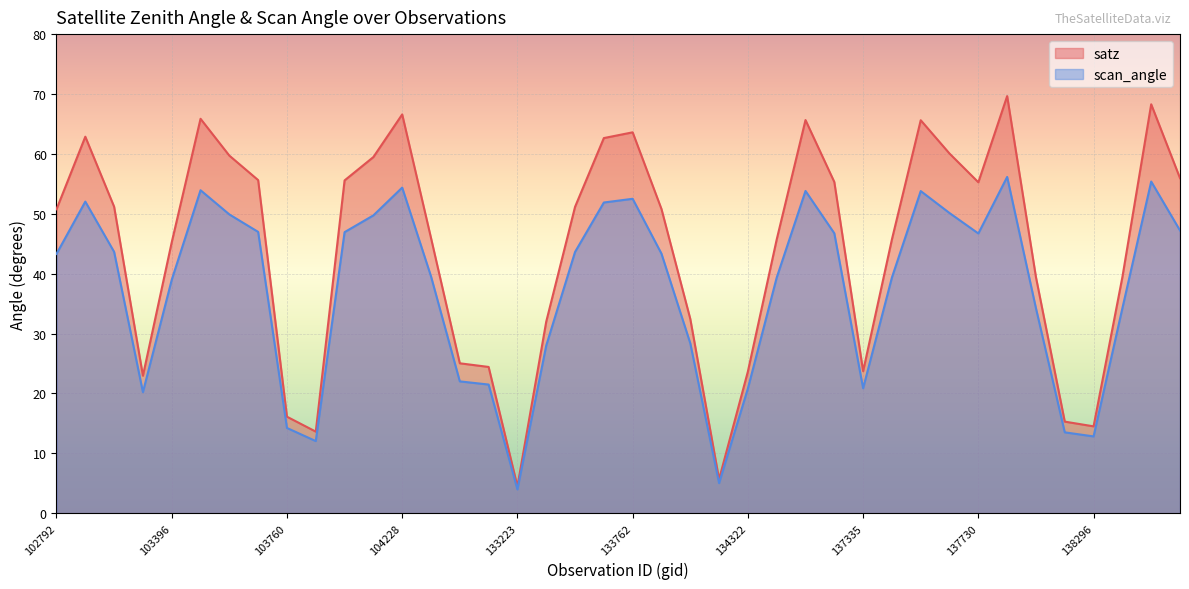

Reading left to right, what are all the values shown in this chart?

satz: 50.8	62.9	51.2	22.9	45.2	65.9	59.7	55.6	16.1	13.6	55.6	59.5	66.6	46.0	25.0	24.4	4.5	32.0	51.1	62.6	63.6	50.8	32.5	5.7	23.7	45.7	65.7	55.3	23.7	45.7	65.6	60.0	55.3	69.7	39.4	15.3	14.5	39.4	68.3	56.0
scan_angle: 43.3	52.0	43.6	20.2	39.0	53.9	49.9	47.0	14.2	12.0	46.9	49.7	54.4	39.5	22.0	21.5	4.0	28.0	43.6	51.9	52.5	43.3	28.4	5.0	20.8	39.3	53.8	46.7	20.9	39.4	53.8	50.1	46.7	56.1	34.2	13.5	12.8	34.2	55.4	47.2